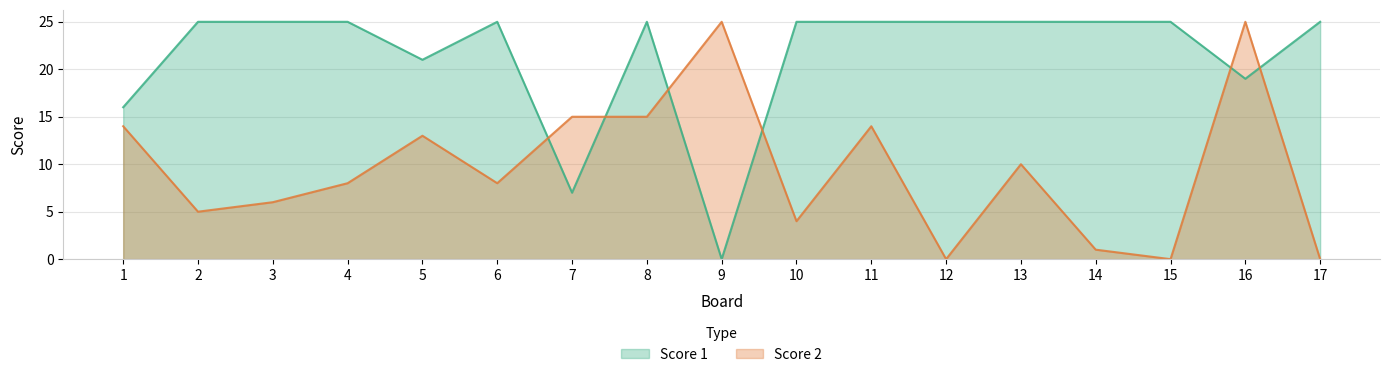

What is the value of the Score 2 point at the 14th from the left?

1